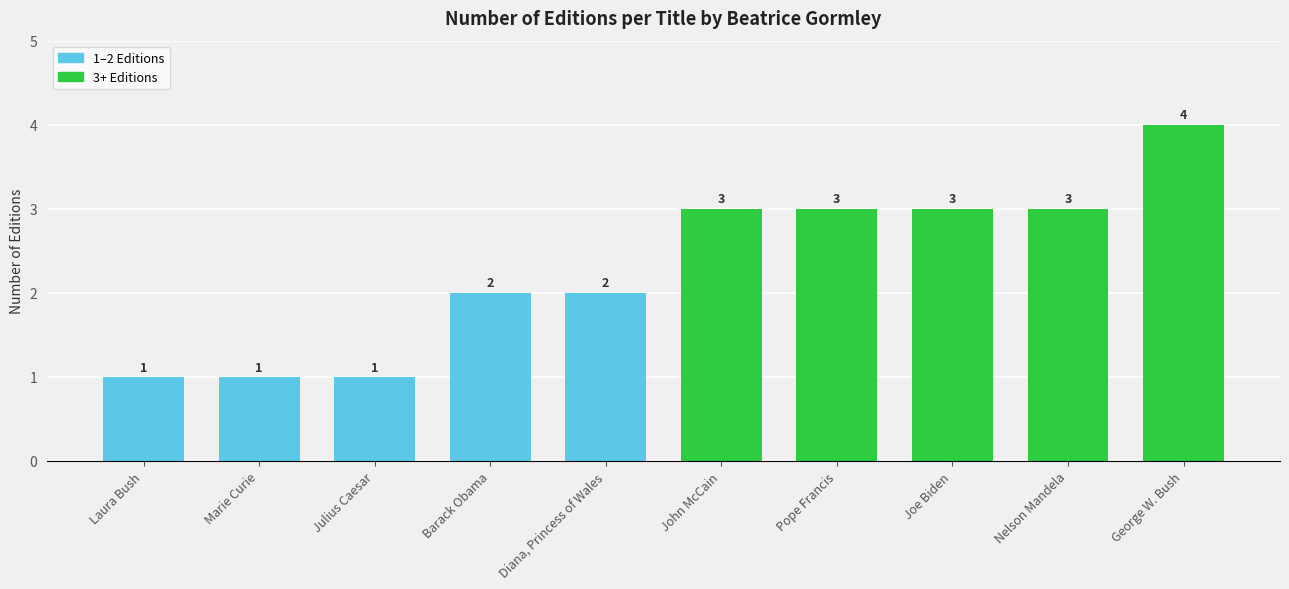

How many data points are less than 3?

5